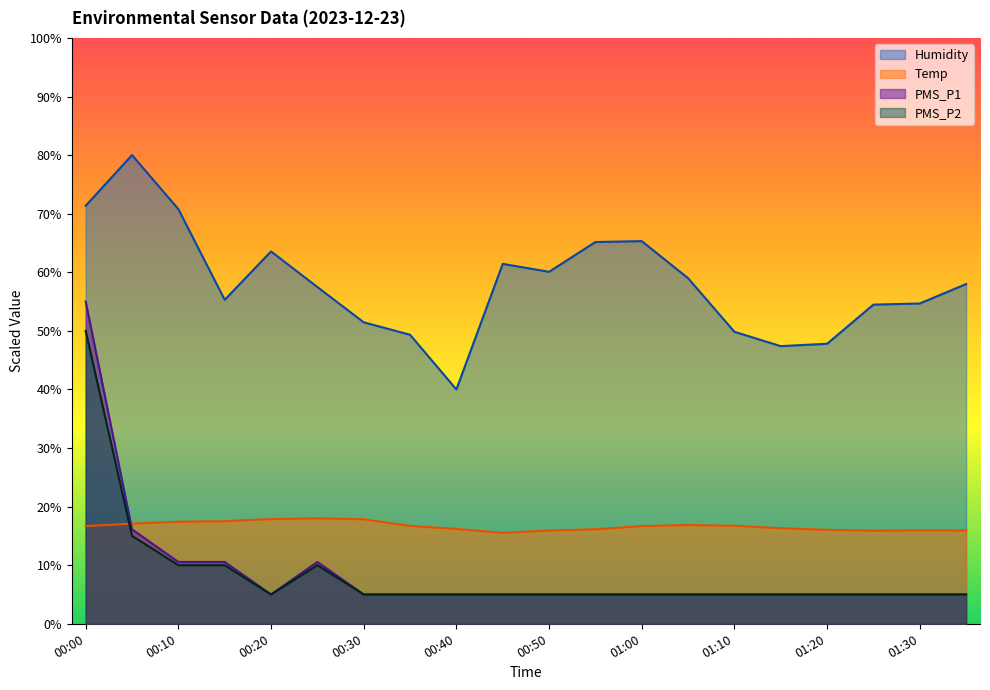

Reading left to right, transcribe all the data shown in this chart.

Humidity: 00:00=71.4	00:05=80.0	00:10=70.8	00:15=55.3	00:20=63.6	00:25=57.5	00:30=51.5	00:35=49.3	00:40=40.0	00:45=61.4	00:50=60.1	00:55=65.2	01:00=65.3	01:05=59.0	01:10=49.8	01:15=47.4	01:20=47.8	01:25=54.5	01:30=54.7	01:35=58.0
Temp: 00:00=16.7	00:05=17.1	00:10=17.4	00:15=17.5	00:20=17.9	00:25=18.0	00:30=17.8	00:35=16.7	00:40=16.2	00:45=15.5	00:50=15.9	00:55=16.1	01:00=16.7	01:05=16.9	01:10=16.7	01:15=16.3	01:20=16.0	01:25=15.9	01:30=15.9	01:35=15.9
PMS_P1: 00:00=50.0	00:05=15.0	00:10=10.0	00:15=10.0	00:20=5.0	00:25=10.0	00:30=5.0	00:35=5.0	00:40=5.0	00:45=5.0	00:50=5.0	00:55=5.0	01:00=5.0	01:05=5.0	01:10=5.0	01:15=5.0	01:20=5.0	01:25=5.0	01:30=5.0	01:35=5.0
PMS_P2: 00:00=55.0	00:05=16.1	00:10=10.6	00:15=10.6	00:20=5.0	00:25=10.6	00:30=5.0	00:35=5.0	00:40=5.0	00:45=5.0	00:50=5.0	00:55=5.0	01:00=5.0	01:05=5.0	01:10=5.0	01:15=5.0	01:20=5.0	01:25=5.0	01:30=5.0	01:35=5.0